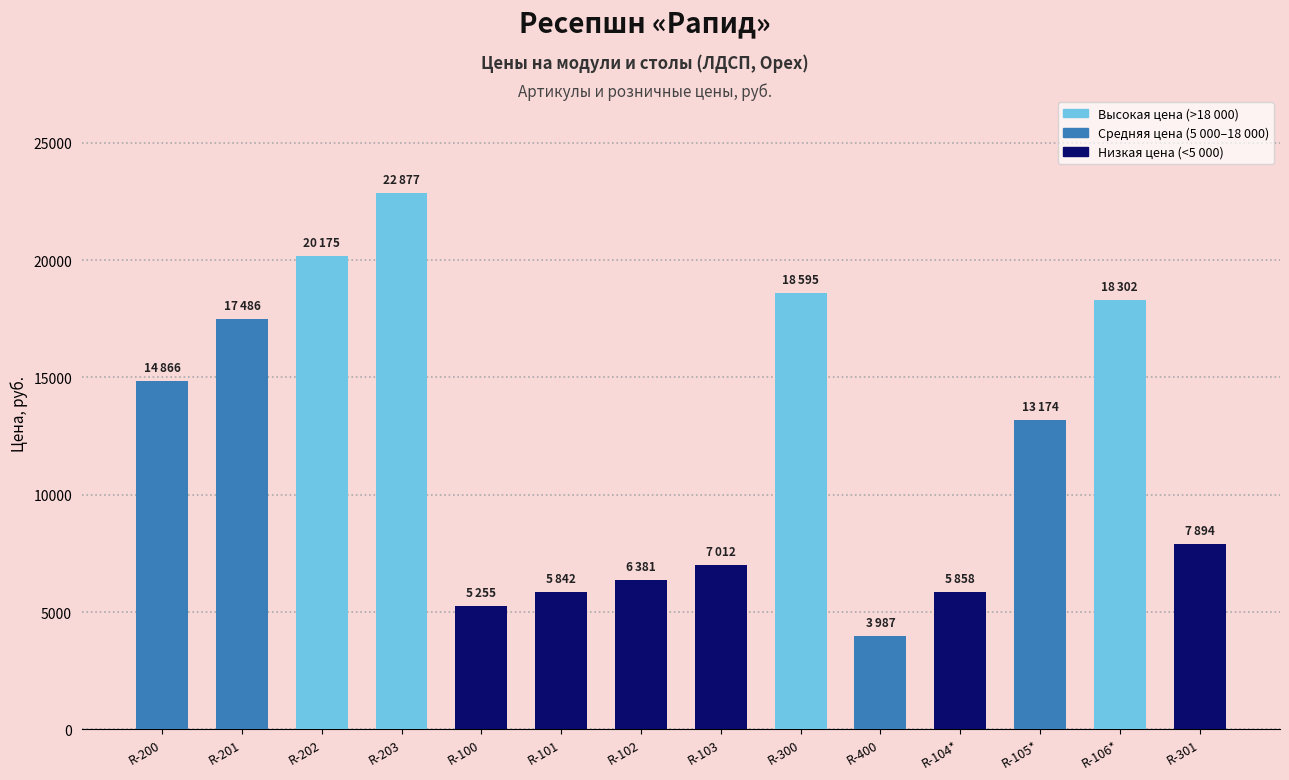

How many values exceed 13174?

7